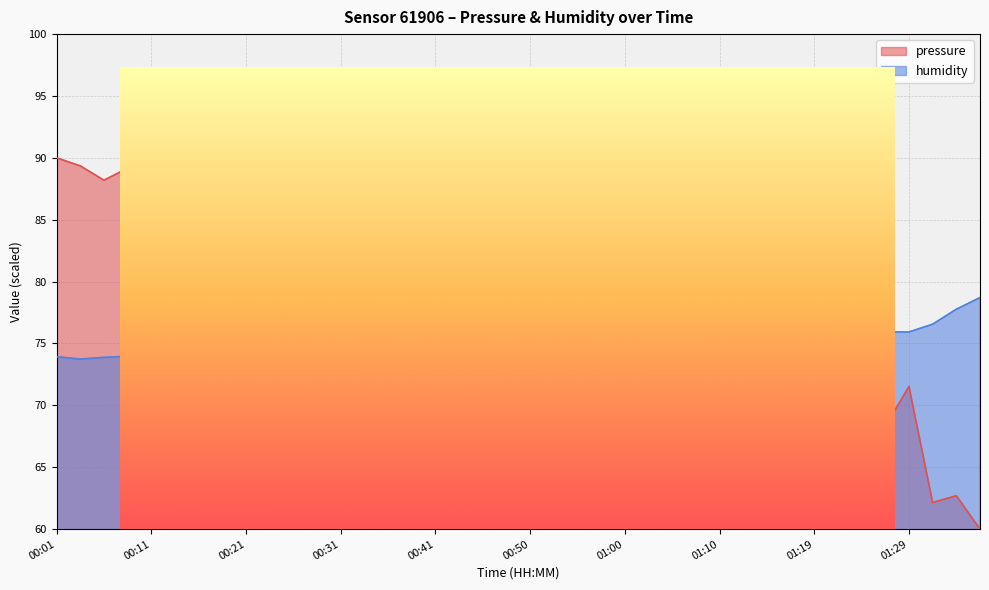

Is the value of pressure at 01:19 greater than the value of humidity at 00:18?

Yes